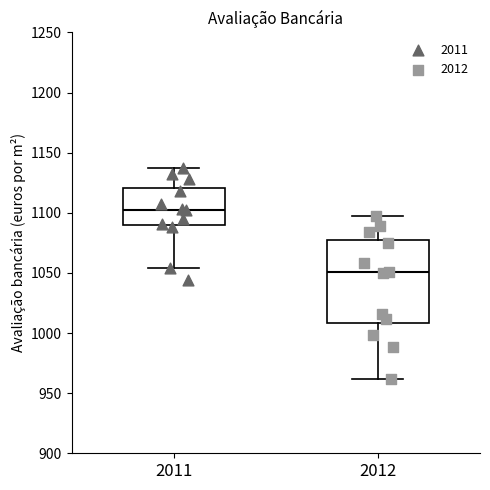

Reading left to right, read every box against the y-axis: the position of its median line, the range the box covers, and the ends of its whiskers. The values are not printed on the chart, so give them approximately, as read against the axis.

2011: median 1105, box 1090 to 1120, whiskers 1055 to 1135
2012: median 1050, box 1010 to 1075, whiskers 960 to 1095